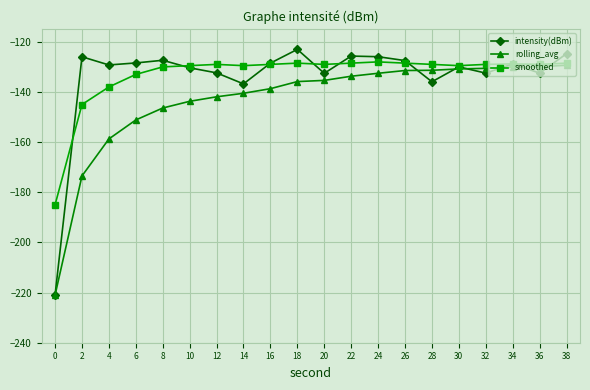

What is the value of the smoothed point at the 16th from the left?

-129.5